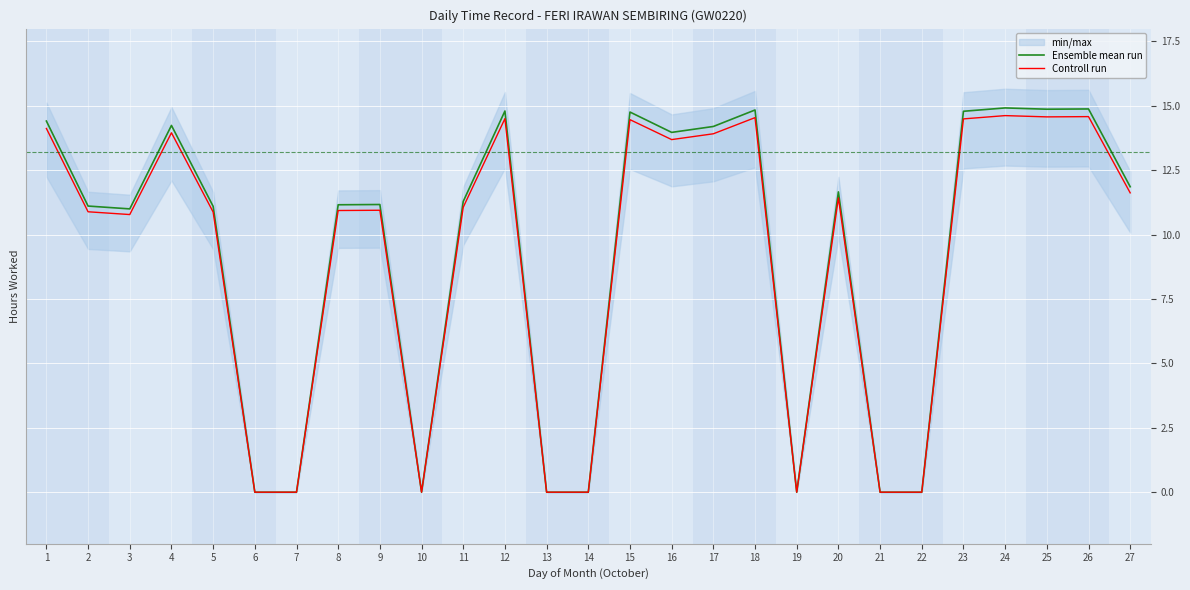

What is the spread (max minus min) of values at 26?

0.3